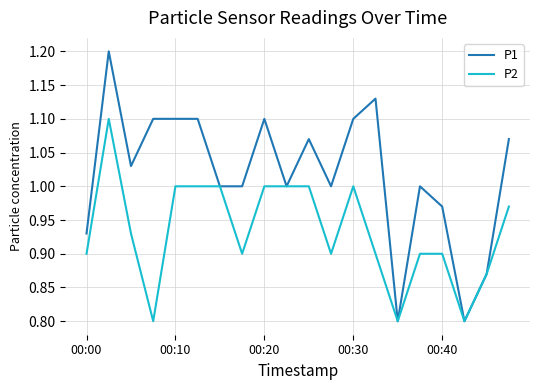

Is this an area chart (filled region under the line)?

No